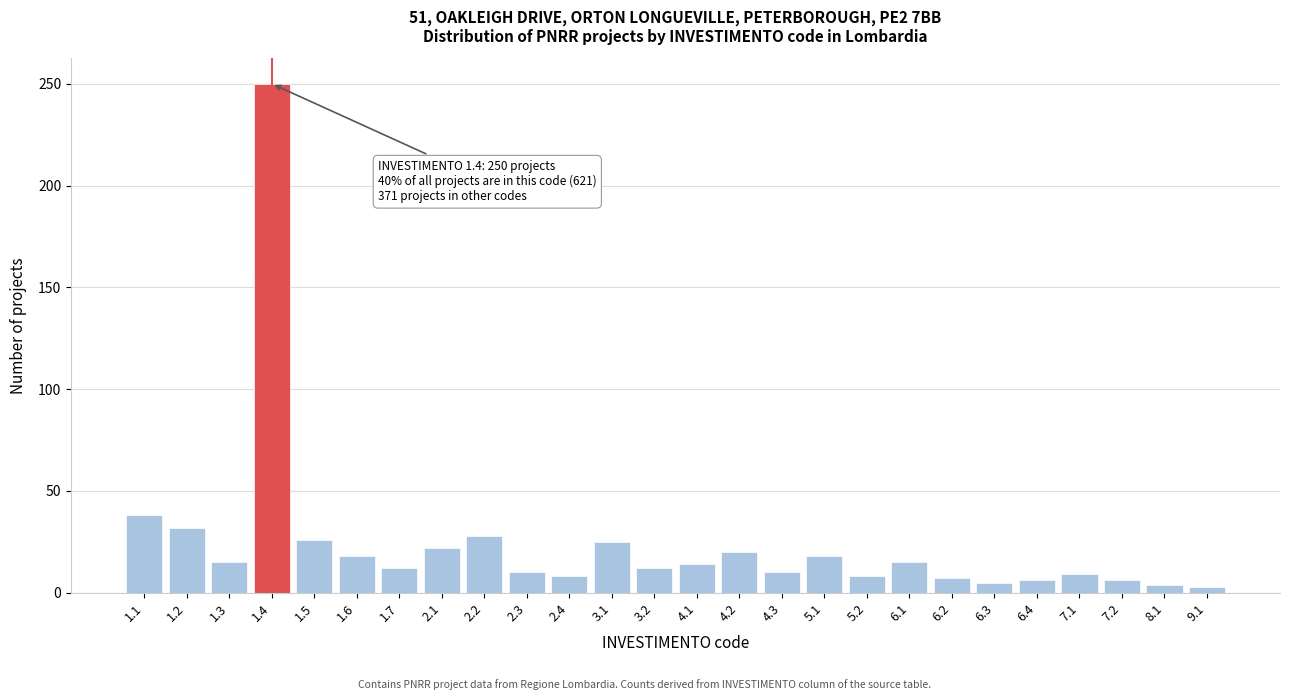

What is the average value?

24